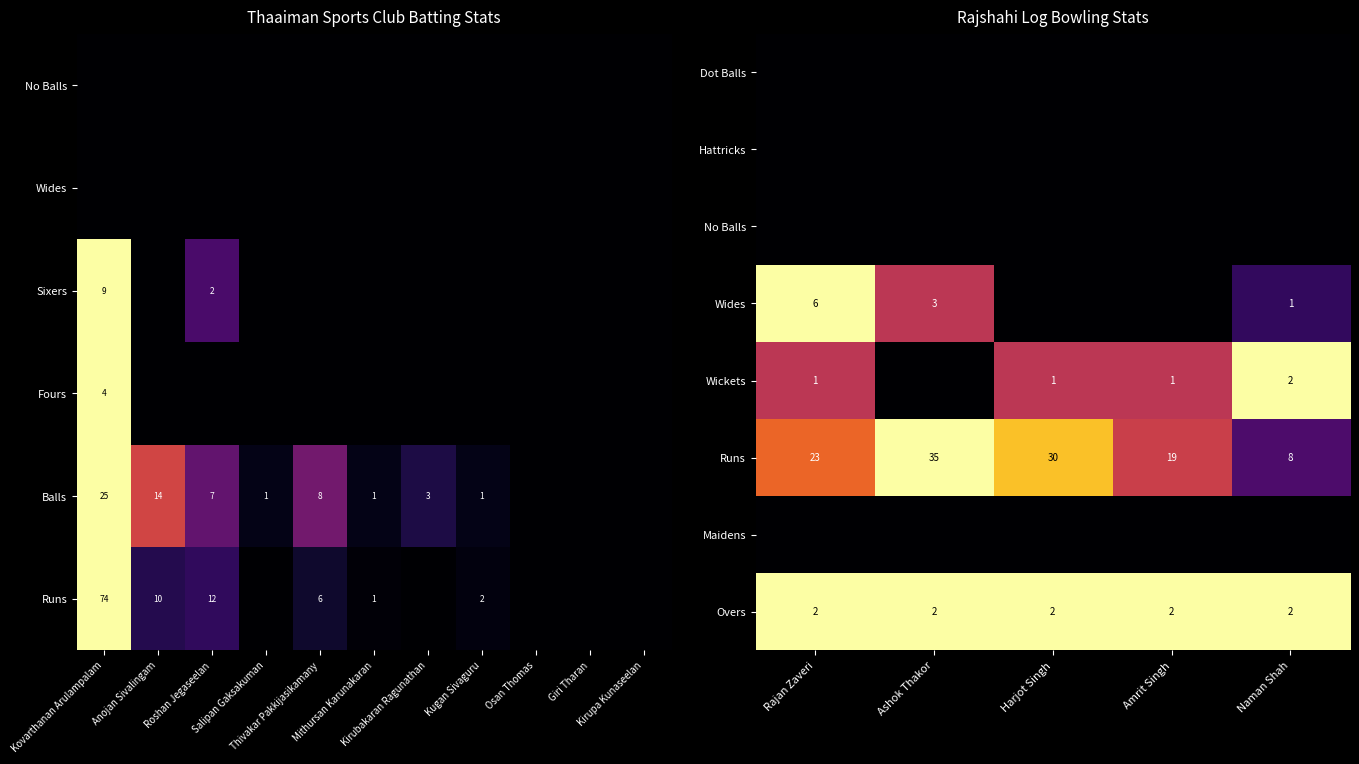

The value of Overs at Ashok Thakor is 2. True or false?

True